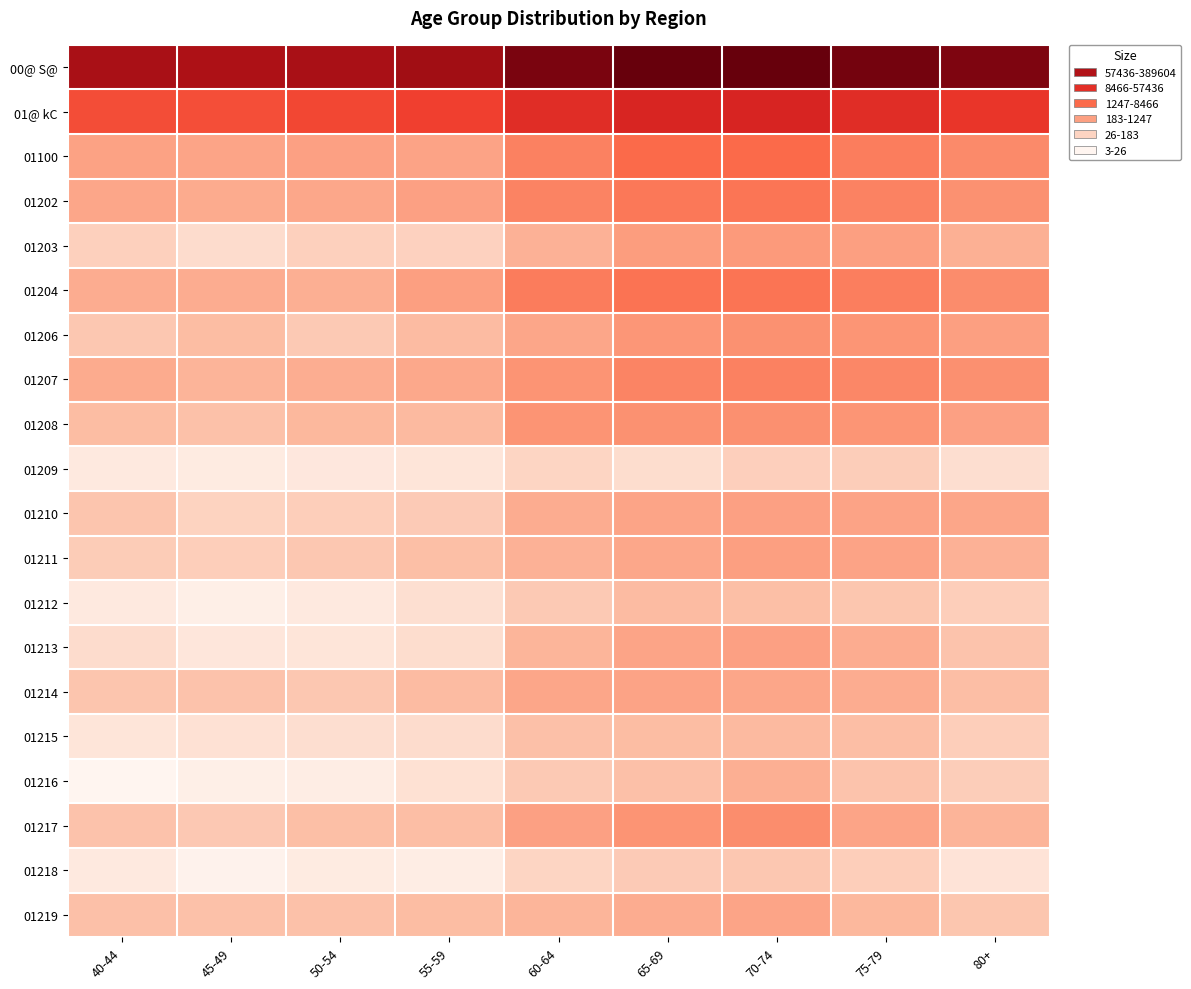

What is the total value across all series at 55-59?

88.5